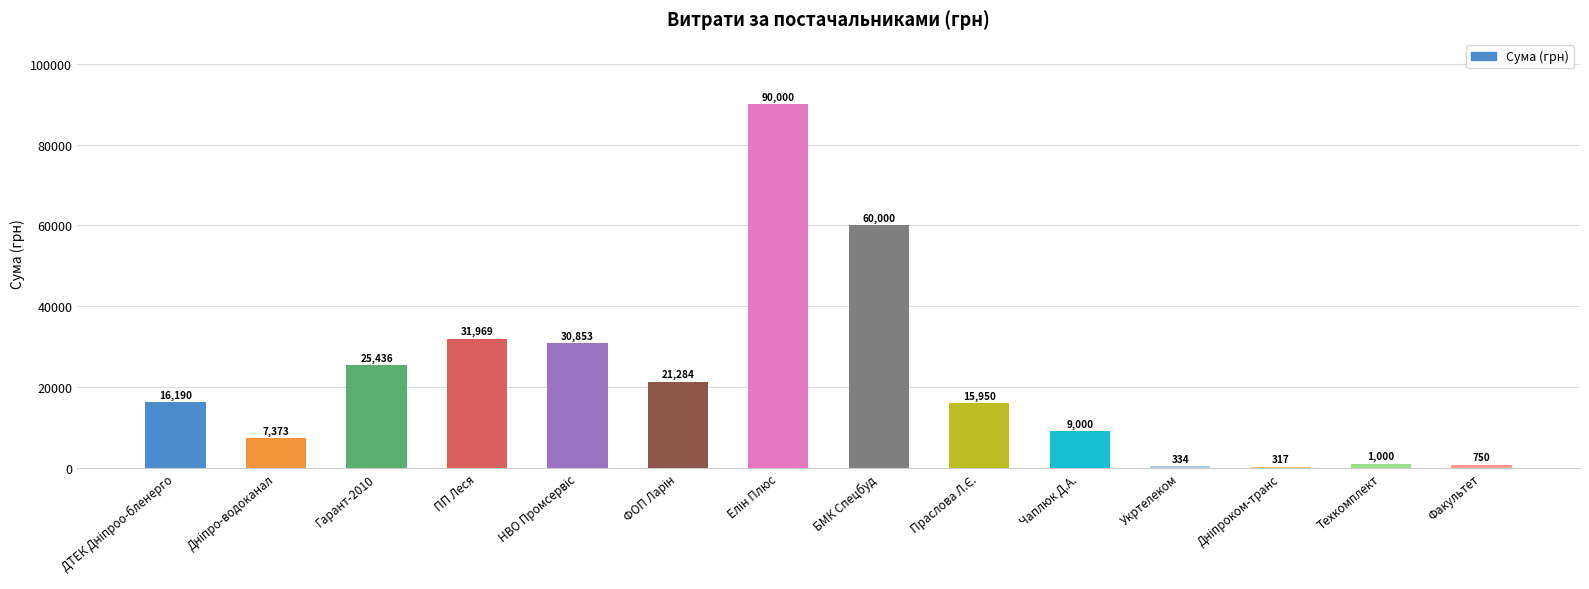

What is the greatest value displayed?

90000.0